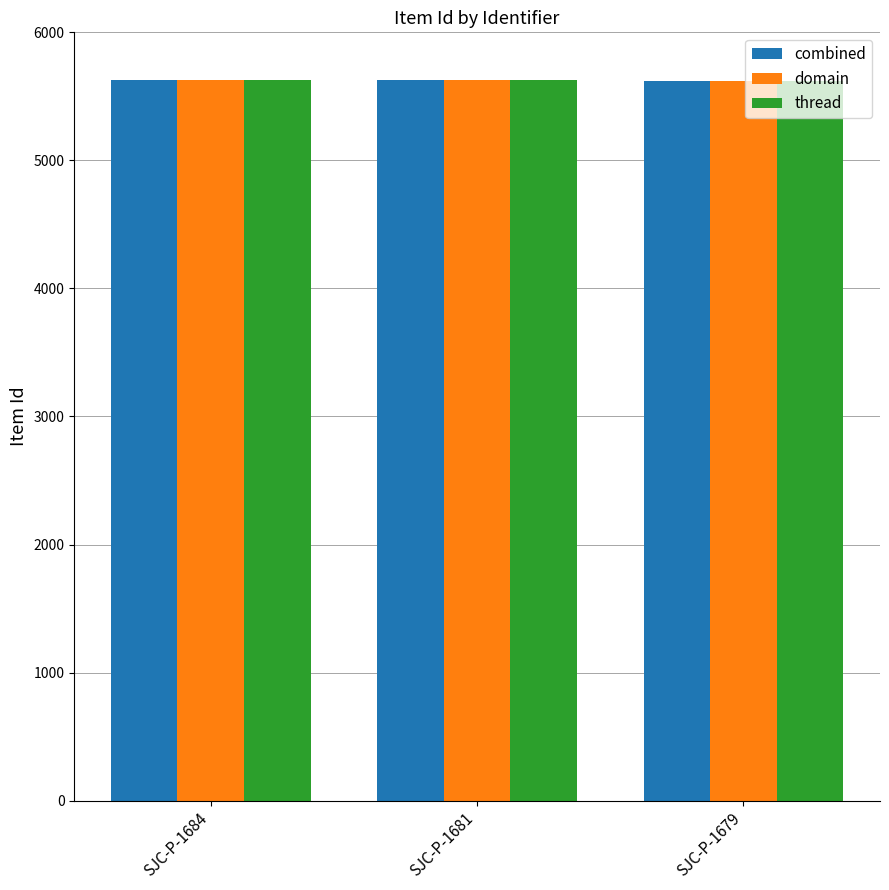

The value of combined at SJC-P-1684 is 5627. True or false?

True